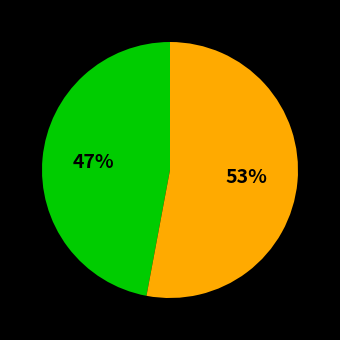

Count the number of slices in the pie.

2